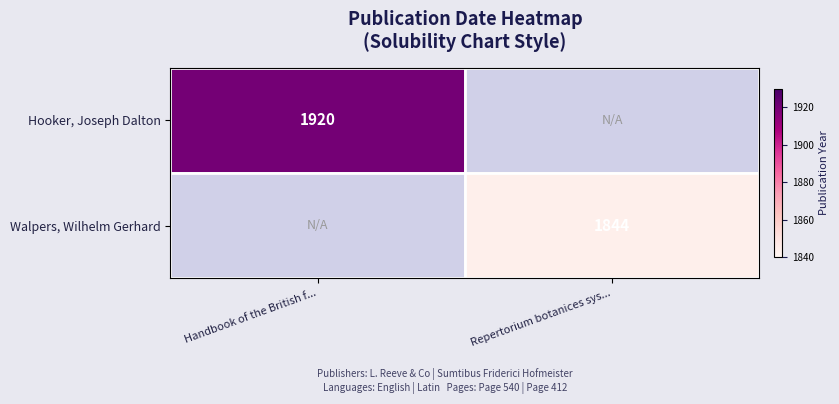

Is it true that Walpers, Wilhelm Gerhard equals 3037 at Repertorium botanices sys...?

False